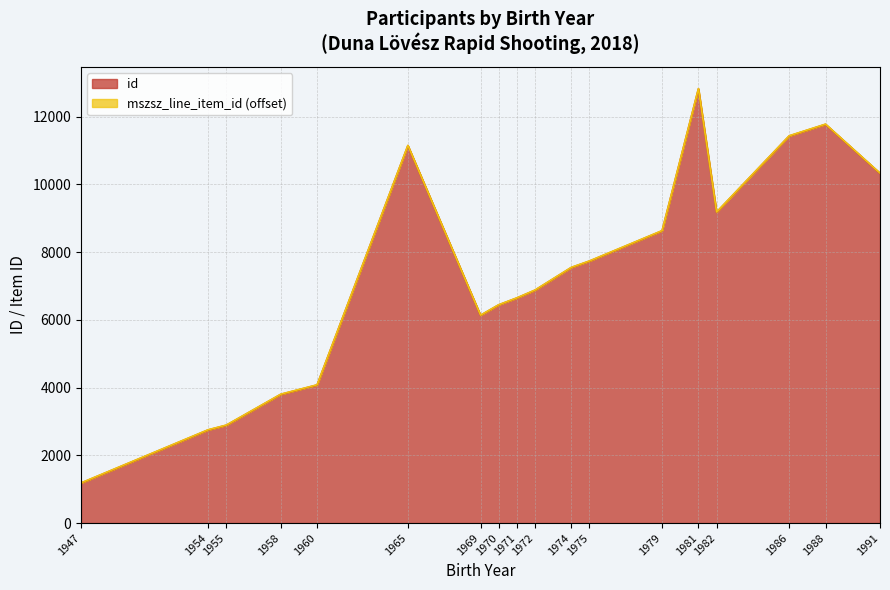

How many points are lower than both their immediate neighbors (excluding endpoints)?

2